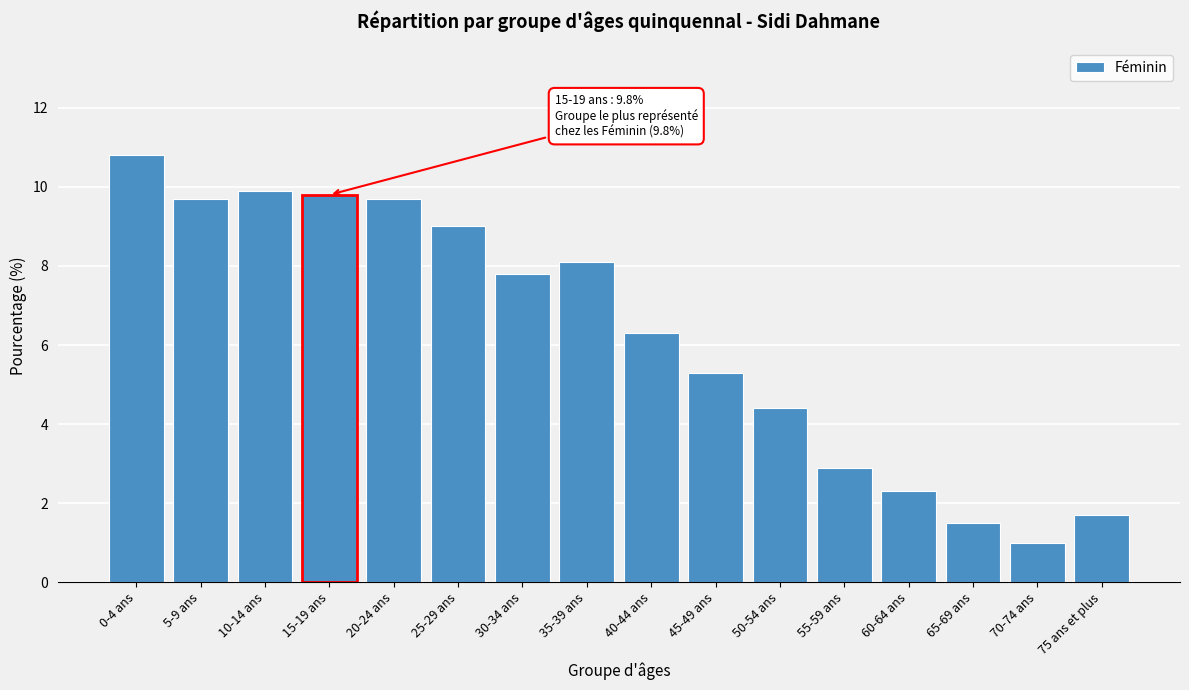

Reading right to left, what are all the values shown in this chart?

75 ans et plus=1.7	70-74 ans=1.0	65-69 ans=1.5	60-64 ans=2.3	55-59 ans=2.9	50-54 ans=4.4	45-49 ans=5.3	40-44 ans=6.3	35-39 ans=8.1	30-34 ans=7.8	25-29 ans=9.0	20-24 ans=9.7	15-19 ans=9.8	10-14 ans=9.9	5-9 ans=9.7	0-4 ans=10.8